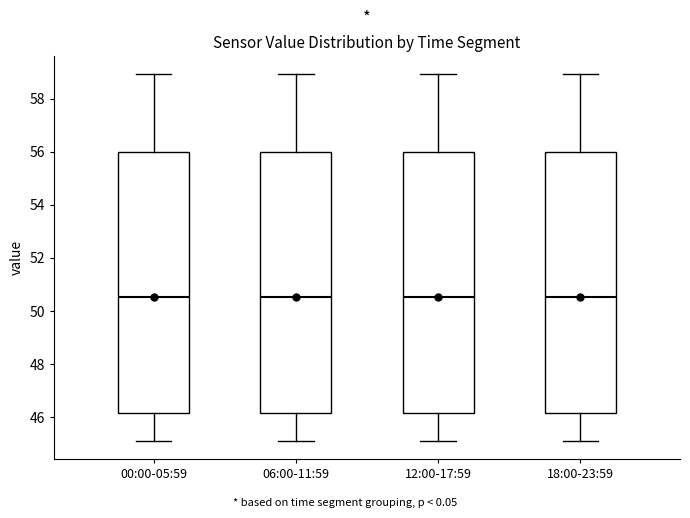

Where is the upper edge of the box for 00:00-05:59 on the y-axis? The values are not printed on the chart, so give them approximately, as read against the axis.

56.0